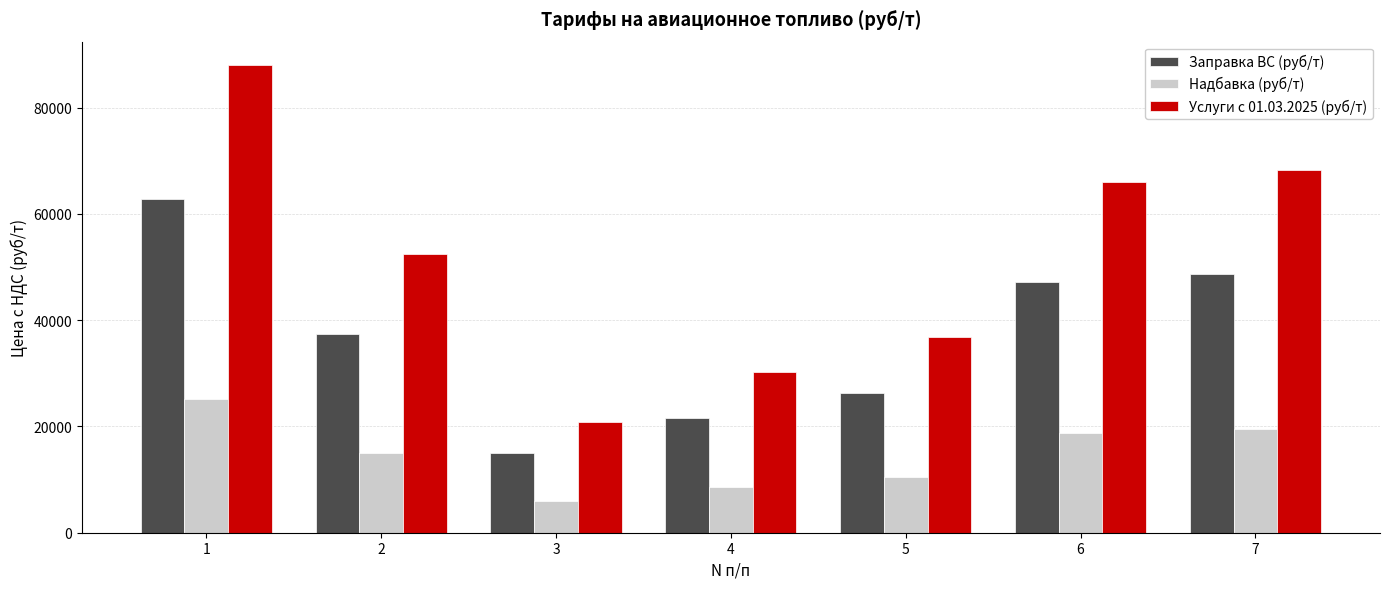

At 3, list the series in order from largest to smallest.

Услуги с 01.03.2025 (руб/т), Заправка ВС (руб/т), Надбавка (руб/т)